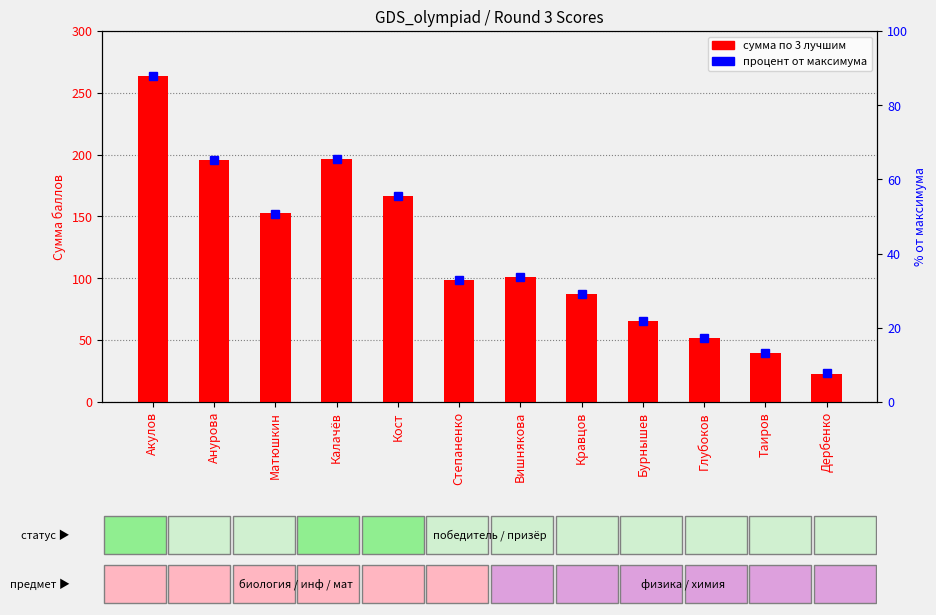

What is the average value of the процент от максимума series?

40.1